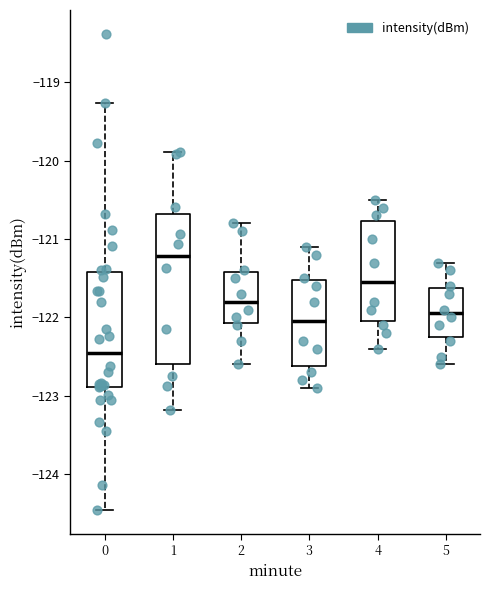

Reading left to right, transcribe this box plot: for each box, give where its median line is, the range the box spans, and where its two whiskers end, as read against the y-axis. The values are not printed on the chart, so give them approximately, as read against the axis.

0: median -122.4, box -122.9 to -121.4, whiskers -124.5 to -119.3
1: median -121.2, box -122.6 to -120.7, whiskers -123.2 to -119.9
2: median -121.8, box -122.1 to -121.4, whiskers -122.6 to -120.8
3: median -122.0, box -122.6 to -121.5, whiskers -122.9 to -121.1
4: median -121.5, box -122.0 to -120.8, whiskers -122.4 to -120.5
5: median -121.9, box -122.2 to -121.6, whiskers -122.6 to -121.3